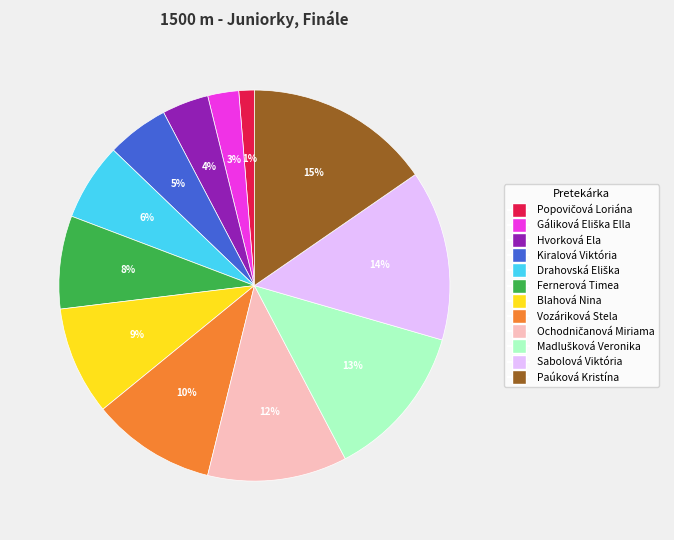

Which has a higher value, Sabolová Viktória or Paúková Kristína?

Paúková Kristína